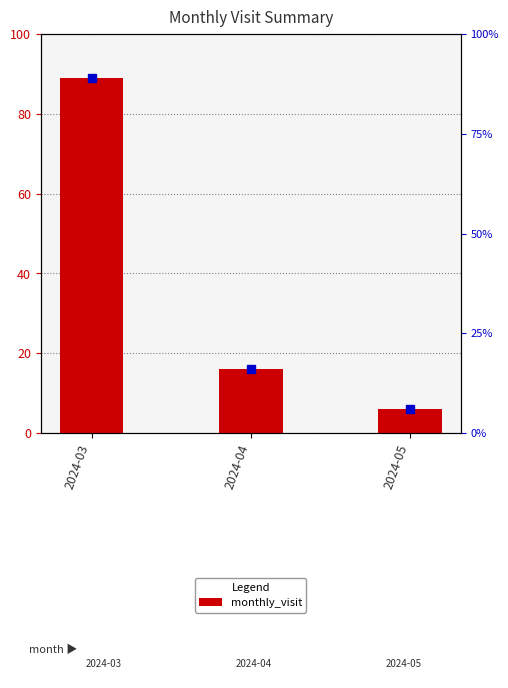

List the labels in order of value, smallest first.

2024-05, 2024-04, 2024-03